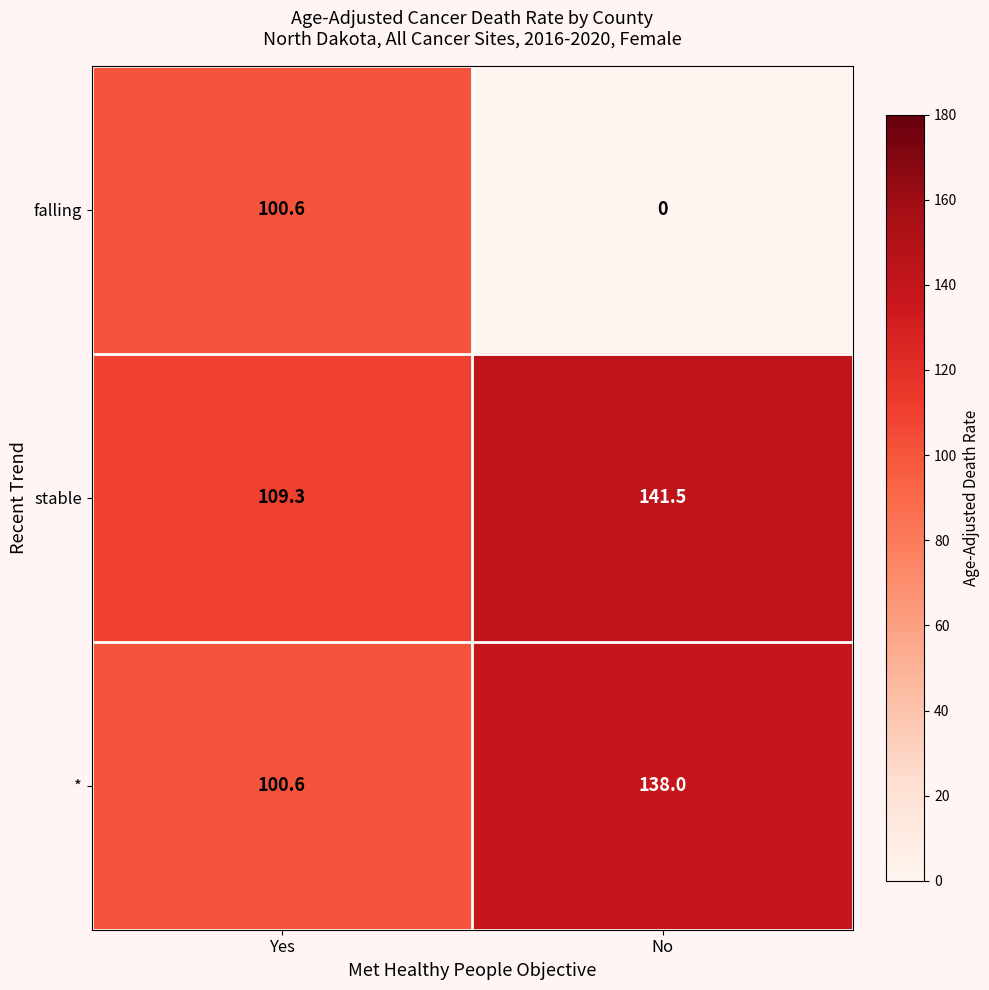

At which label does stable first exceed 141?

No